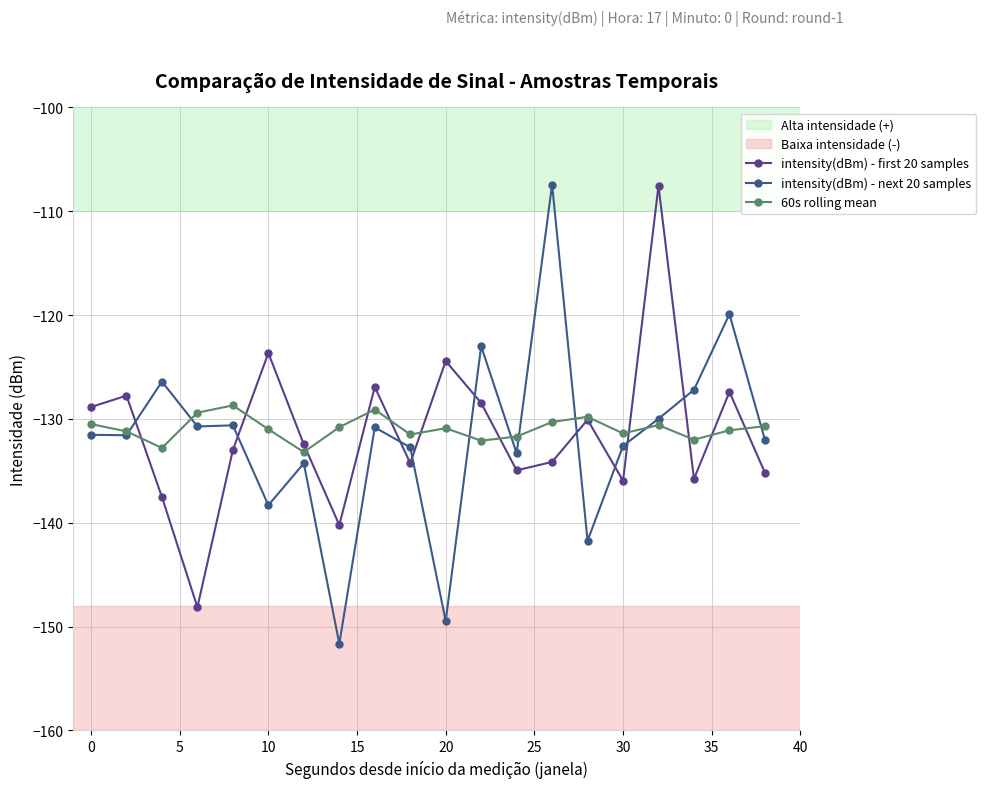

How many interior local valleys does the intensity(dBm) - first 20 samples series have?

6